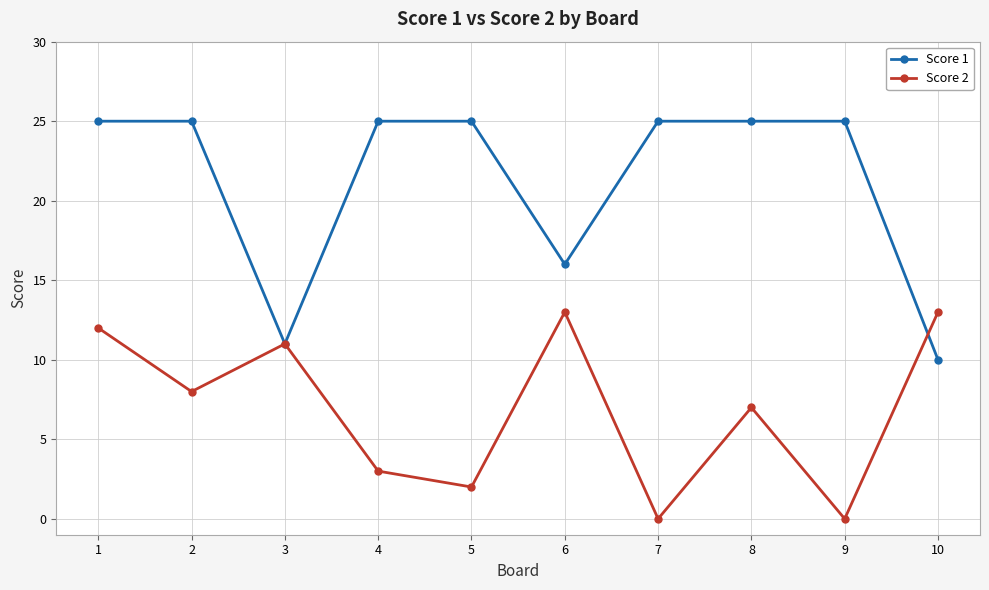

At which label is Score 1 closest to 17?

6